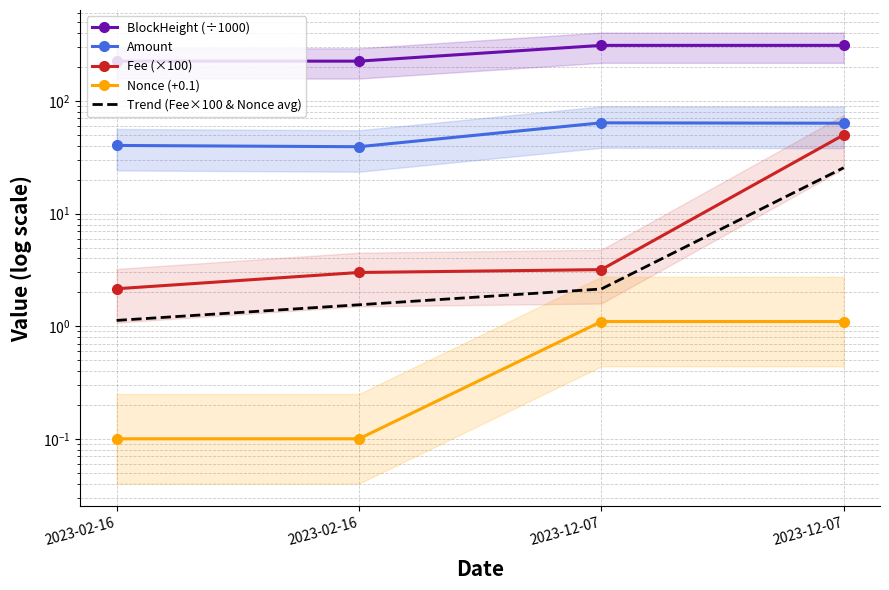

How many lines are shown in the chart?

5